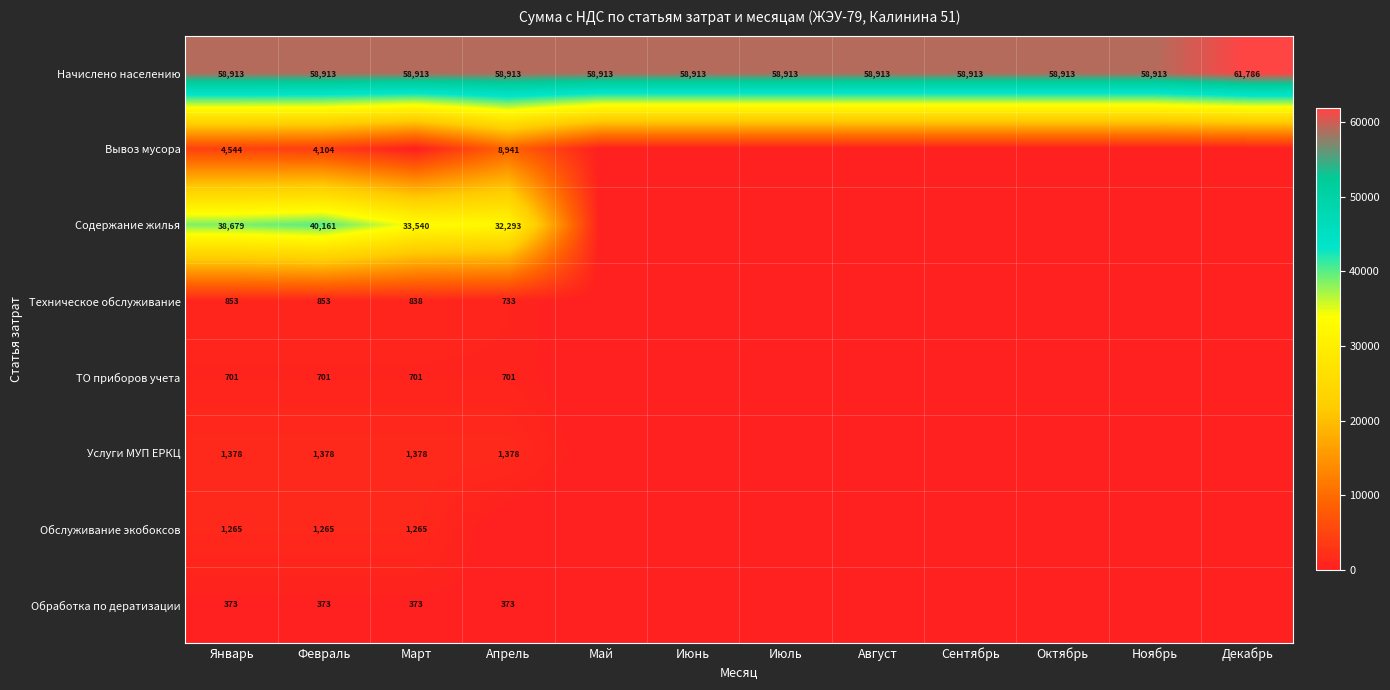

What is the total value across all series at Февраль?

107748